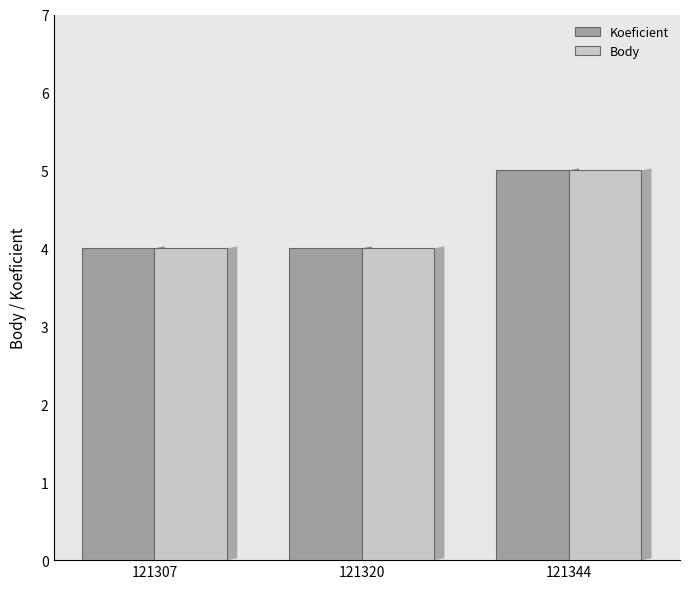

What is the minimum value shown in the chart?

4